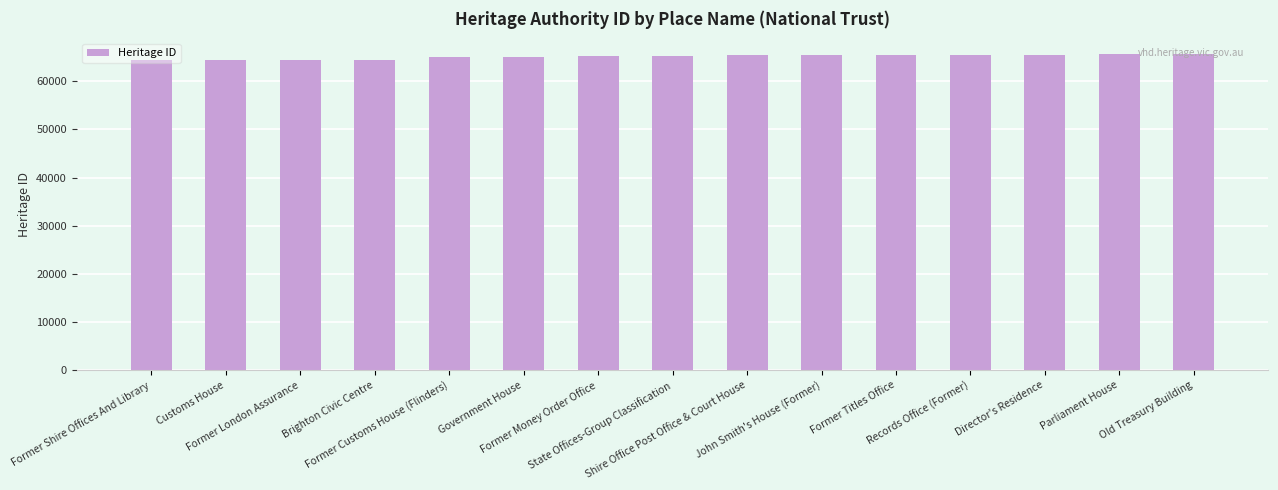

What is the minimum value shown in the chart?

64301